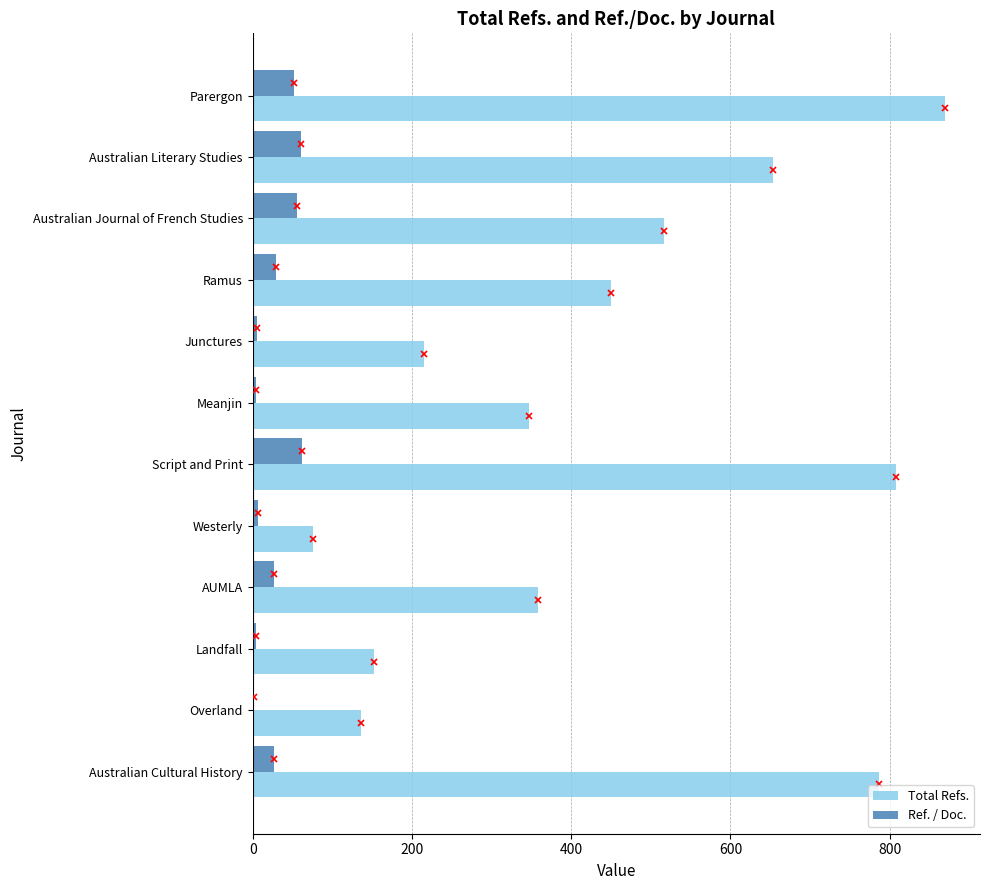

The Total Refs. series shows 883 at Australian Journal of French Studies. True or false?

False